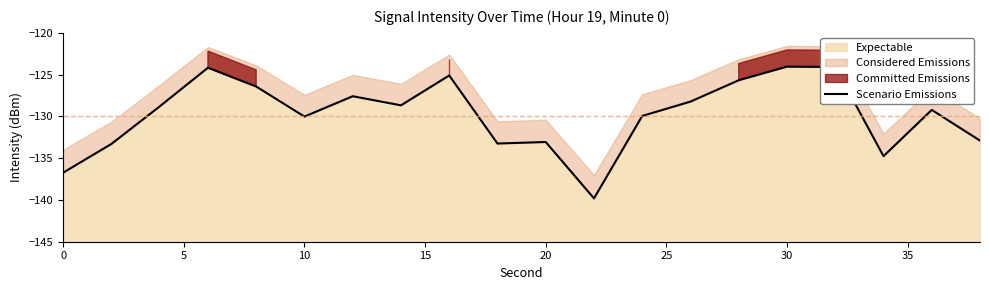

What is the highest value of the Expectable series?

-124.0